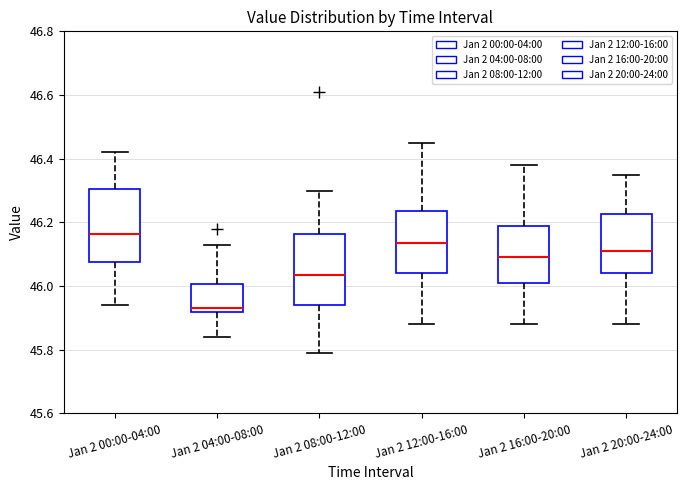

Which box has the lowest median line?

Jan 2 04:00-08:00